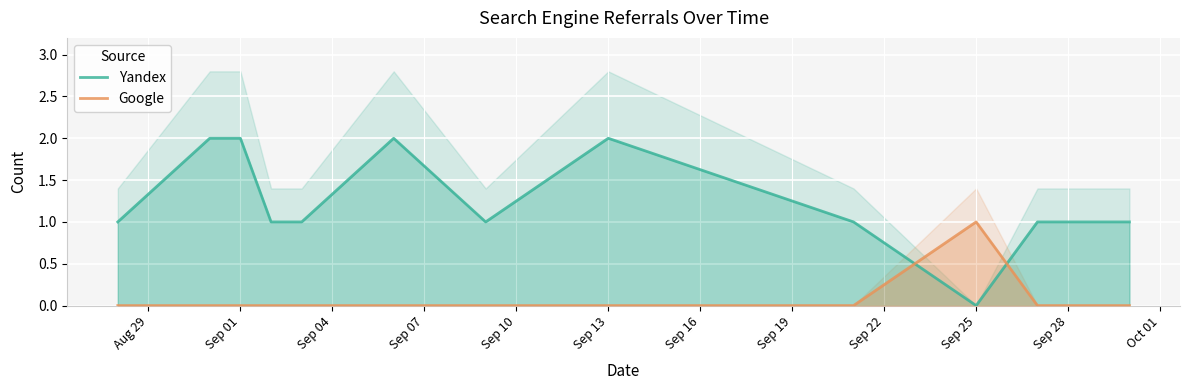

True or false: Google and Yandex cross at least once.

True